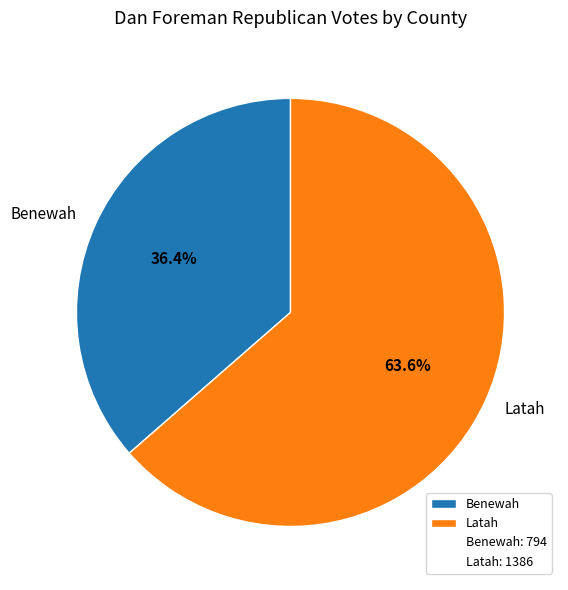

Is Benewah the majority of the pie?

No